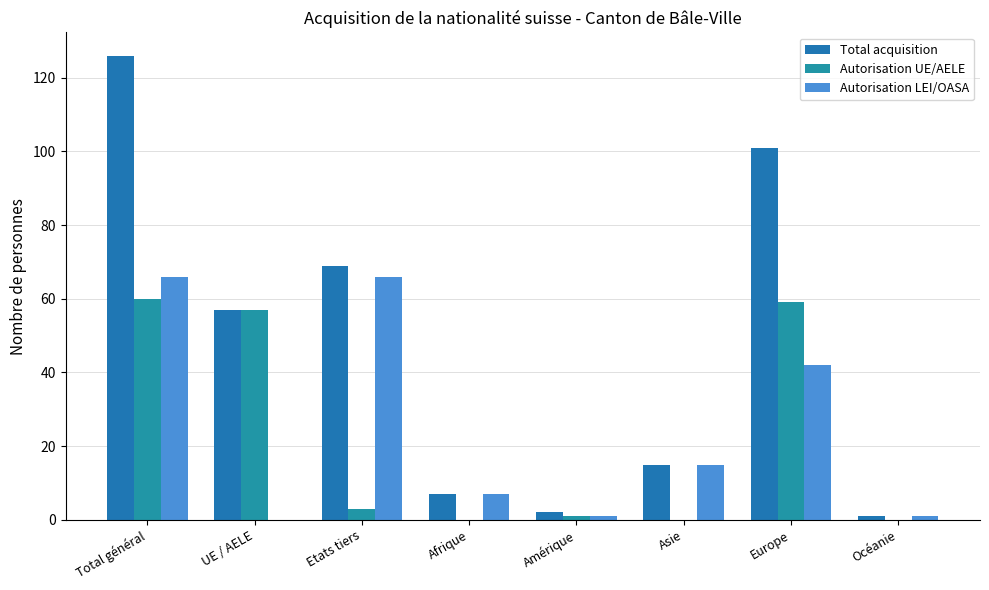

What is the difference between the highest and lowest values at Océanie?

1